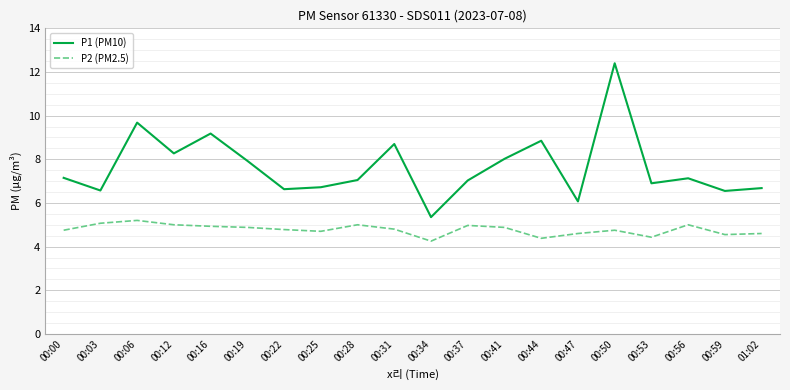

True or false: P1 (PM10) and P2 (PM2.5) intersect in this chart.

False